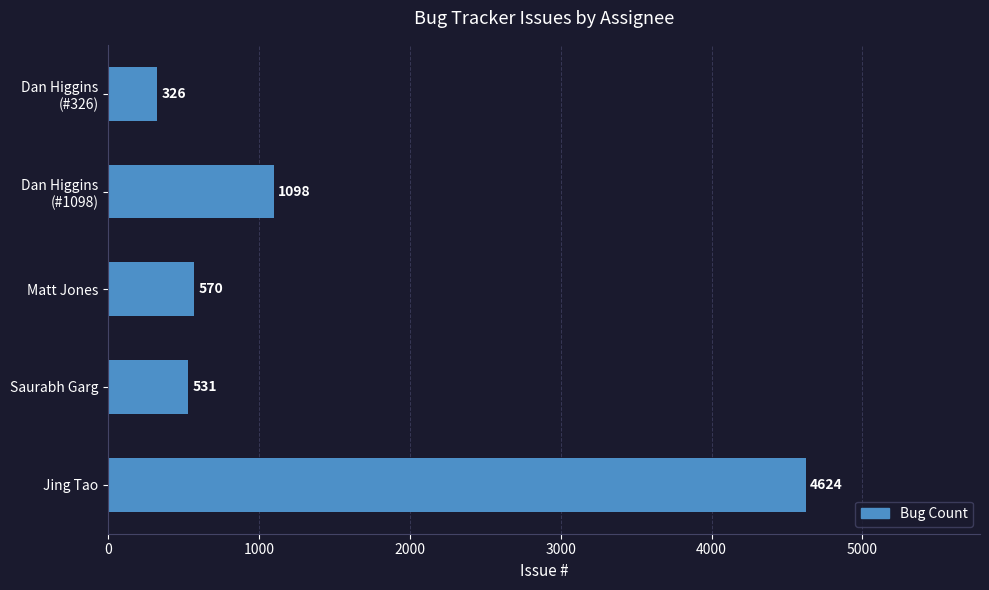

List the labels in order of value, largest first.

Jing Tao, Dan Higgins
(#1098), Matt Jones, Saurabh Garg, Dan Higgins
(#326)